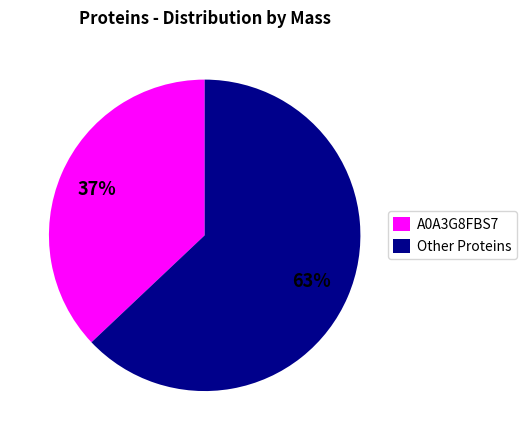

Is Other Proteins the majority of the pie?

Yes